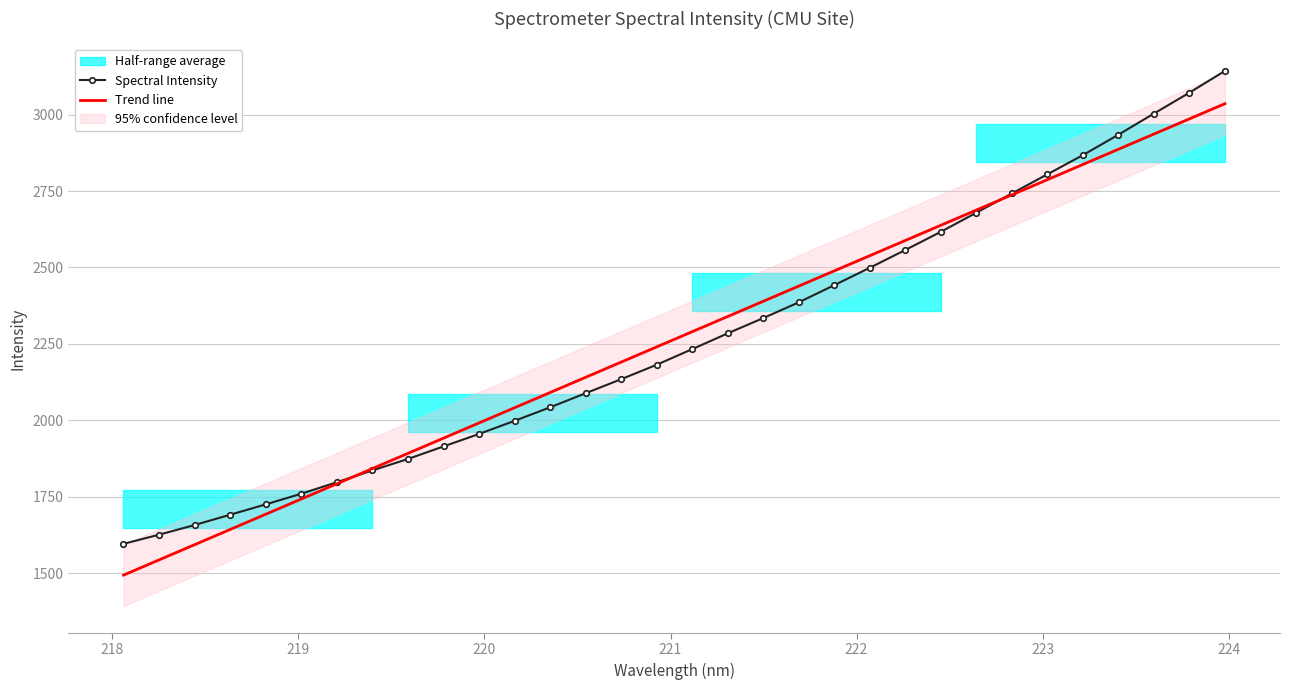

What is the value of the Trend line point at the 8th from the left?

1842.2